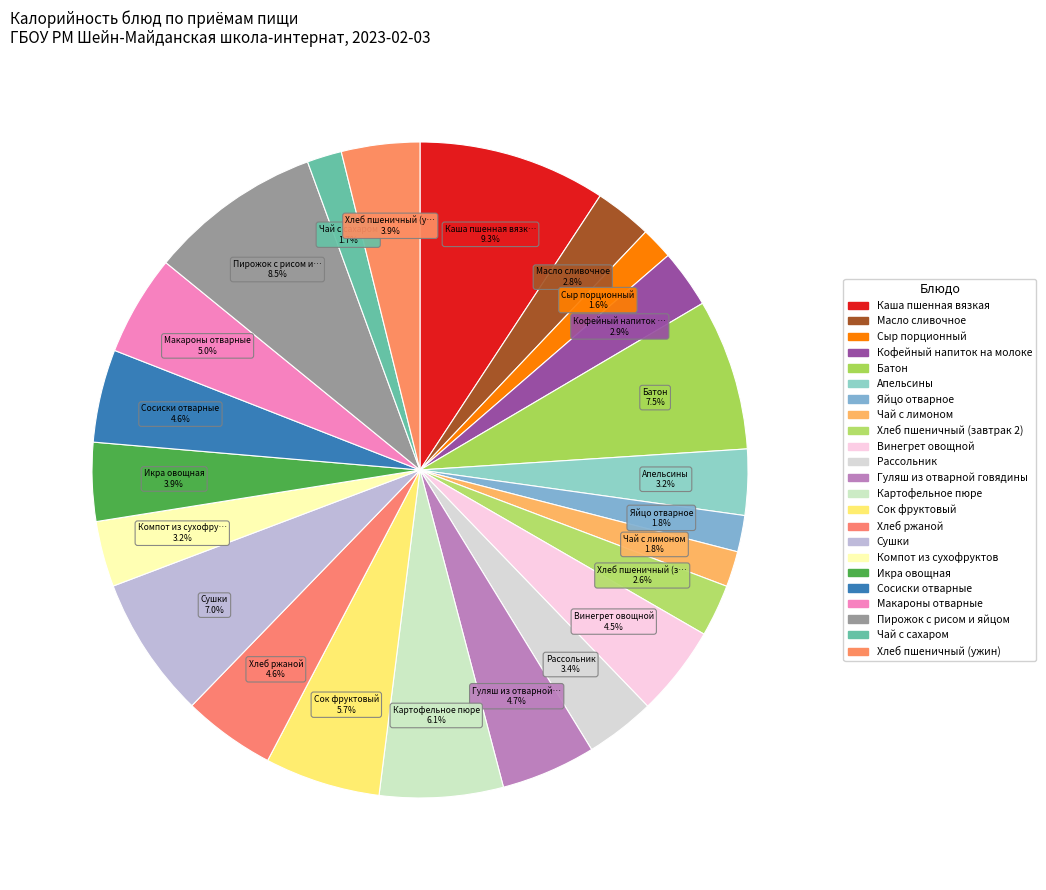

How many slices are in this pie chart?

23